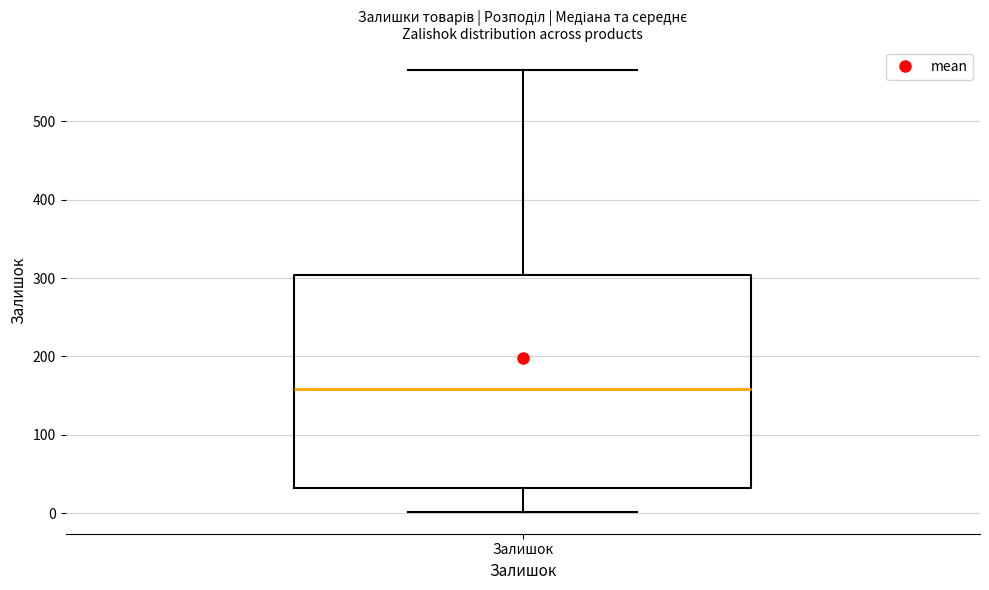

Transcribe this box plot: give where the median line is, the range the box spans, and where the two whiskers end, as read against the y-axis. The values are not printed on the chart, so give them approximately, as read against the axis.

median 160, box 30 to 300, whiskers 0 to 570